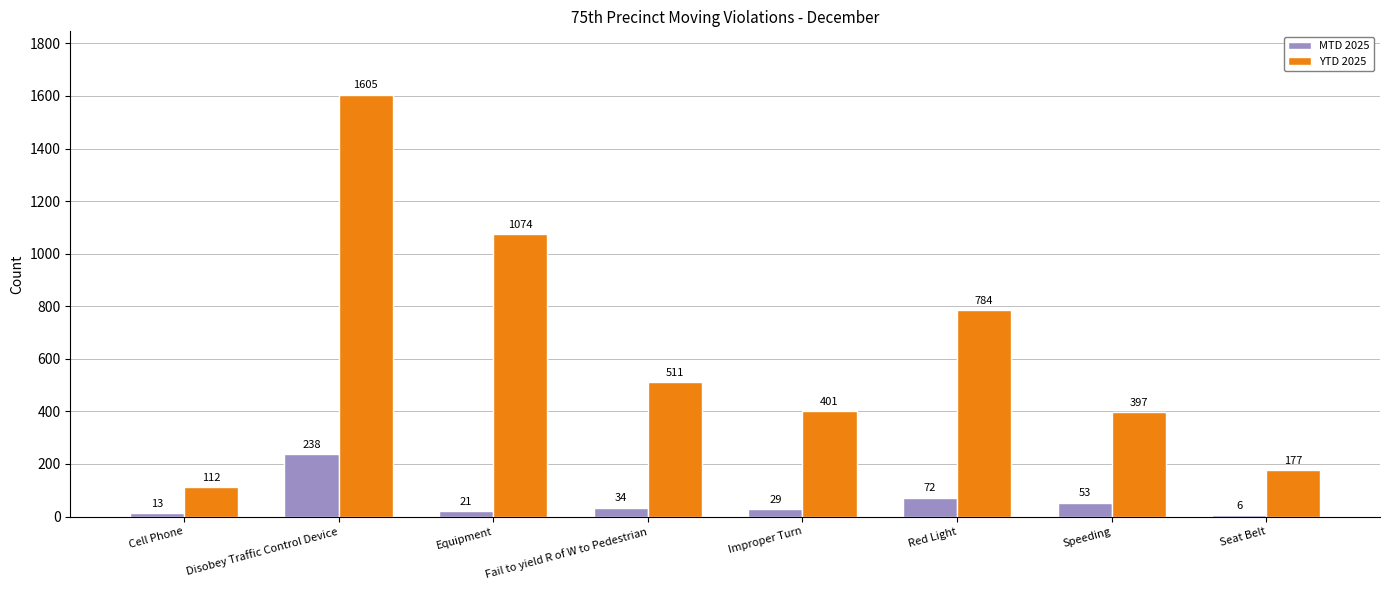

Count the number of categories in the chart.

8